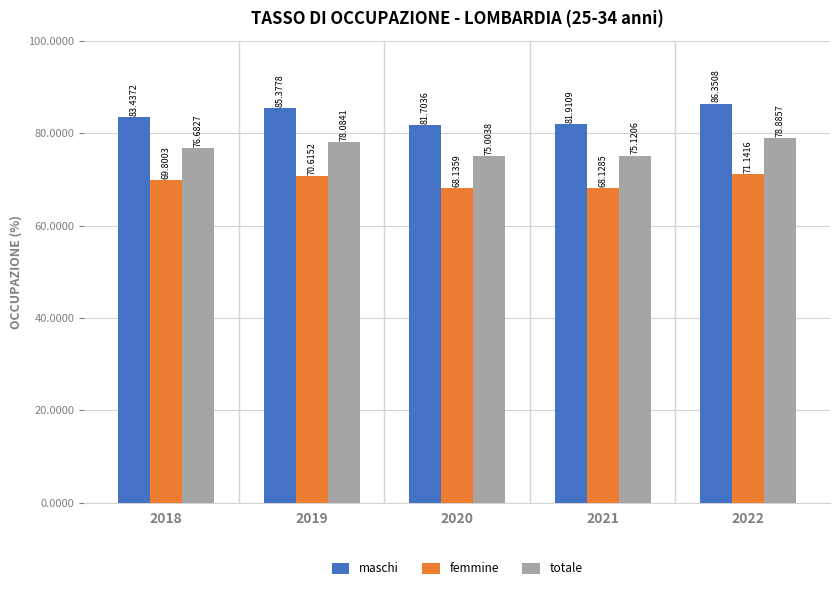

At which label does femmine reach its peak?

2022